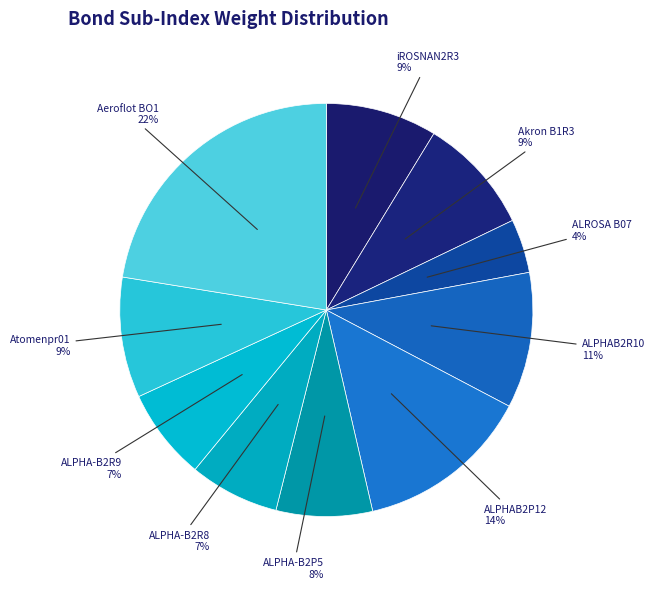

Is ALPHAB2P12 the majority of the pie?

No